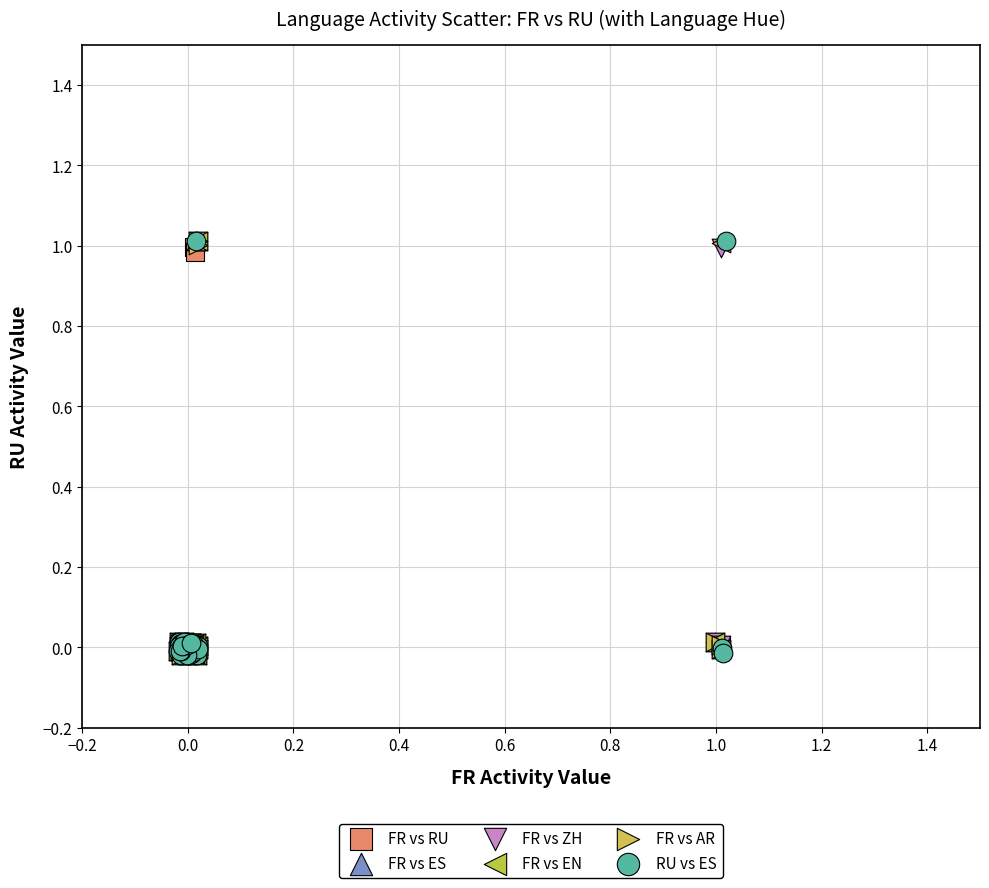

What are all the series names shown in the legend?

FR vs RU, FR vs ES, FR vs ZH, FR vs EN, FR vs AR, RU vs ES